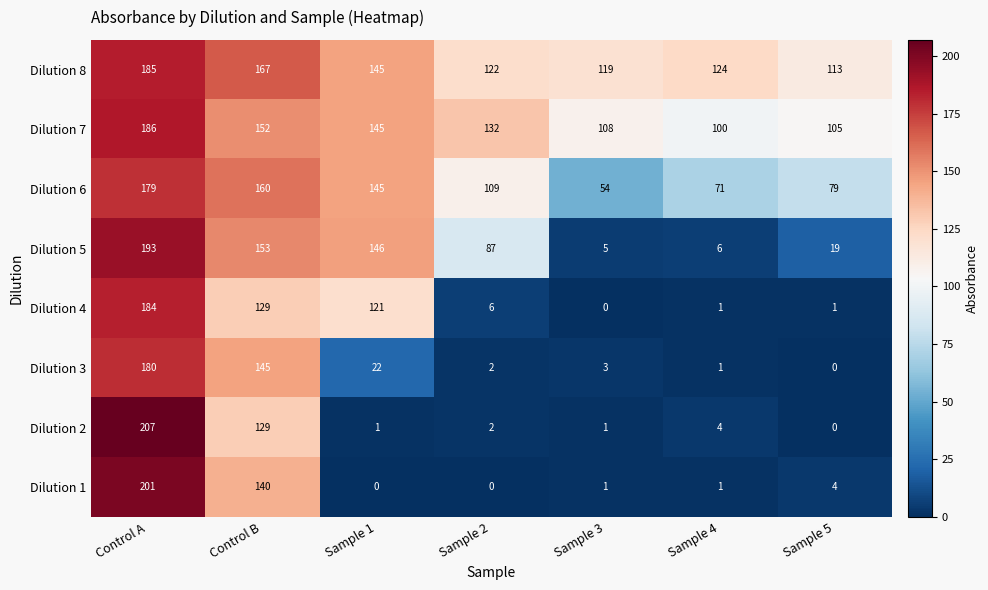

Which series changed the most between Control A and Sample 5?

Dilution 2